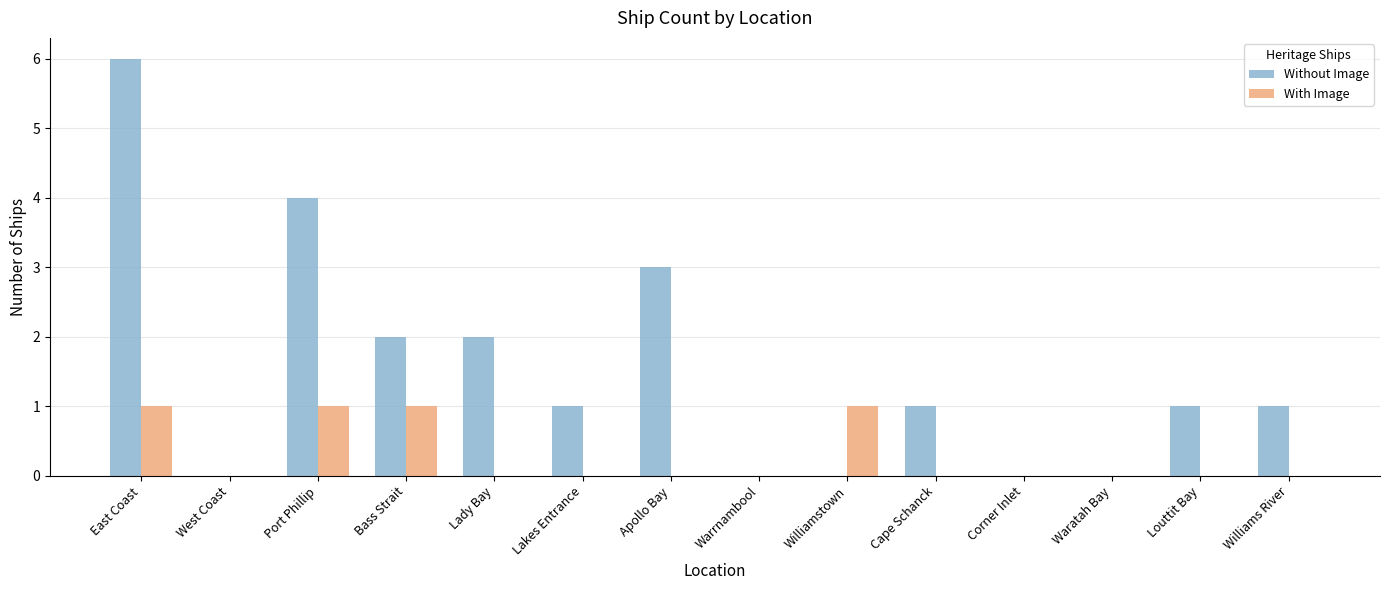

At which label is Without Image closest to 3?

Apollo Bay